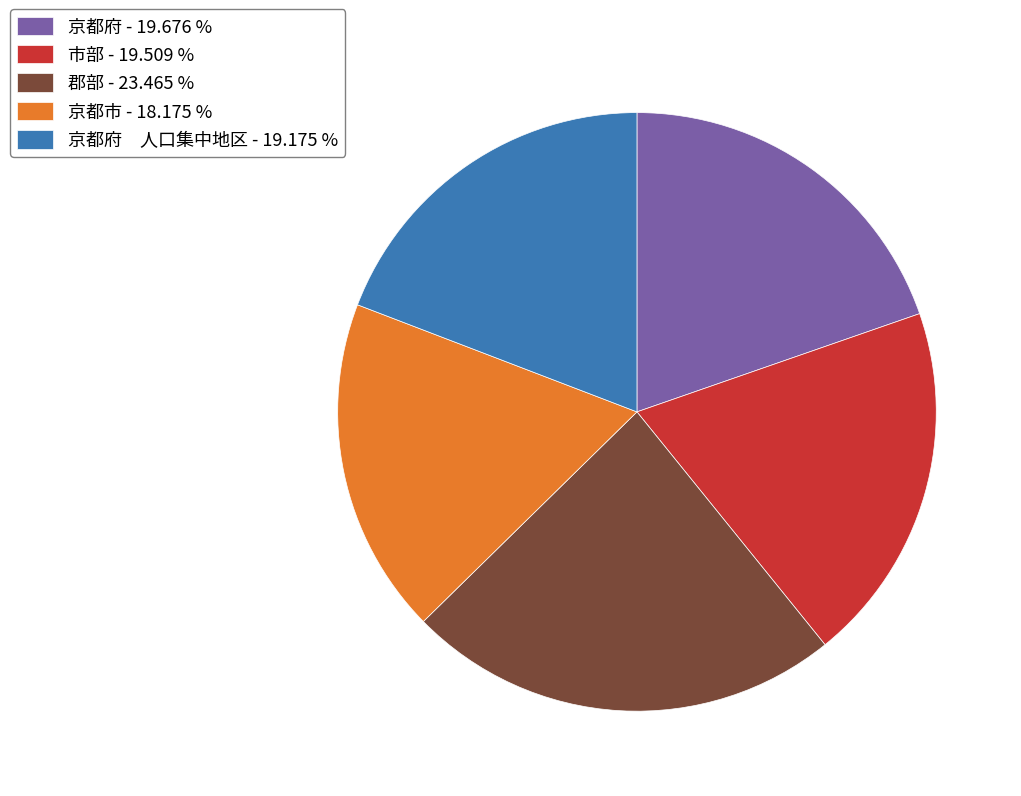

How many slices are in this pie chart?

5